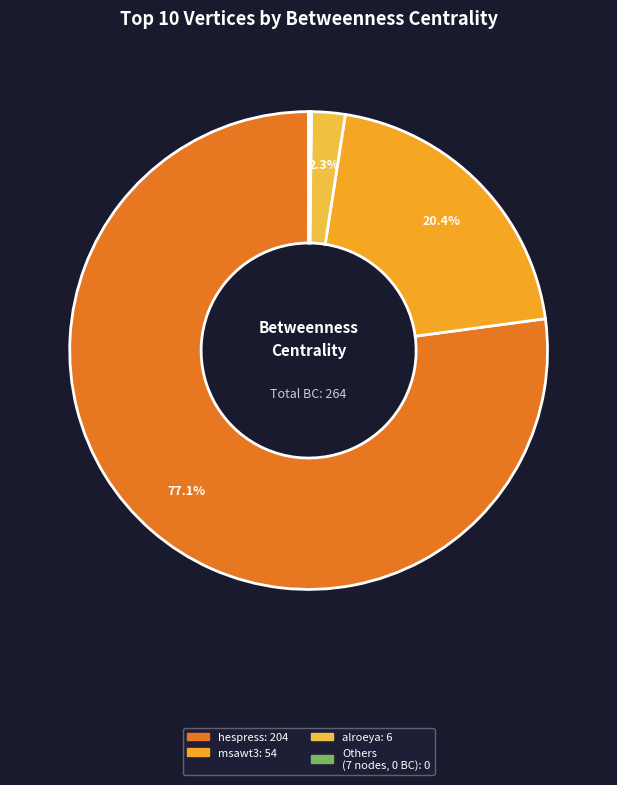

Is there a majority slice in this chart?

Yes